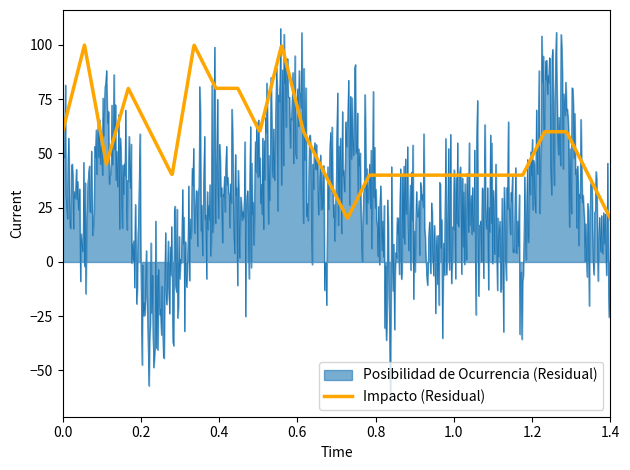

Which series has the widest spread of values?

Posibilidad de Ocurrencia (Residual)